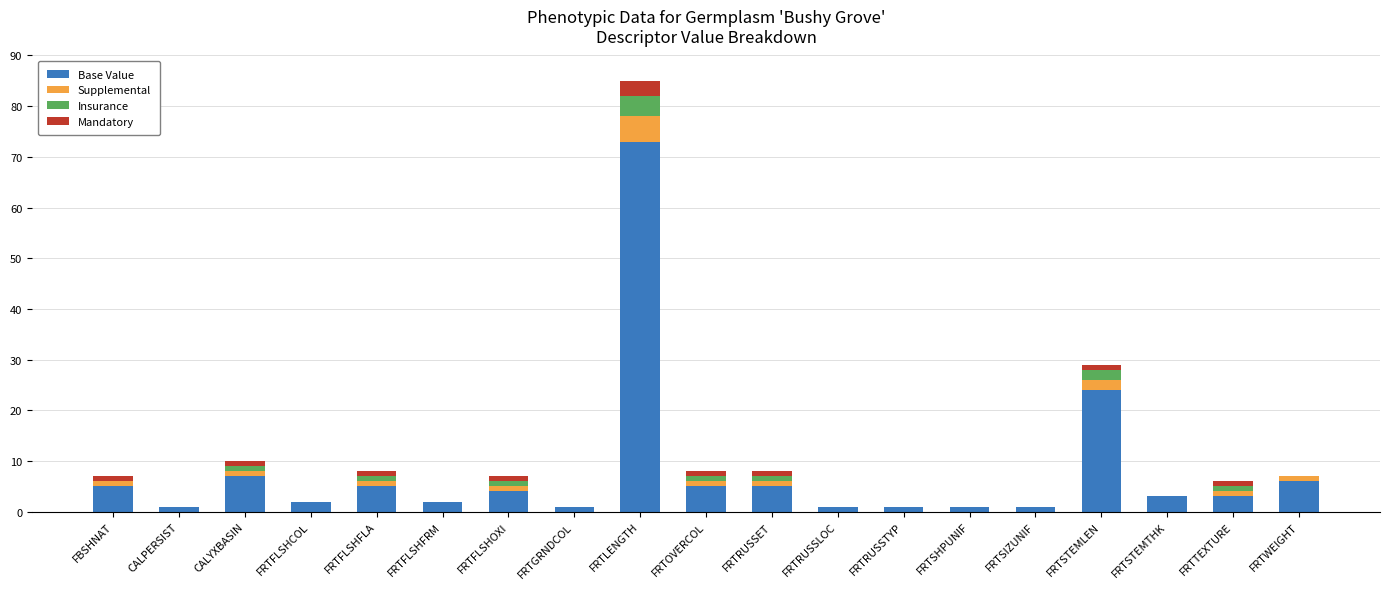

At which category is the sum across all series the highest?

FRTLENGTH